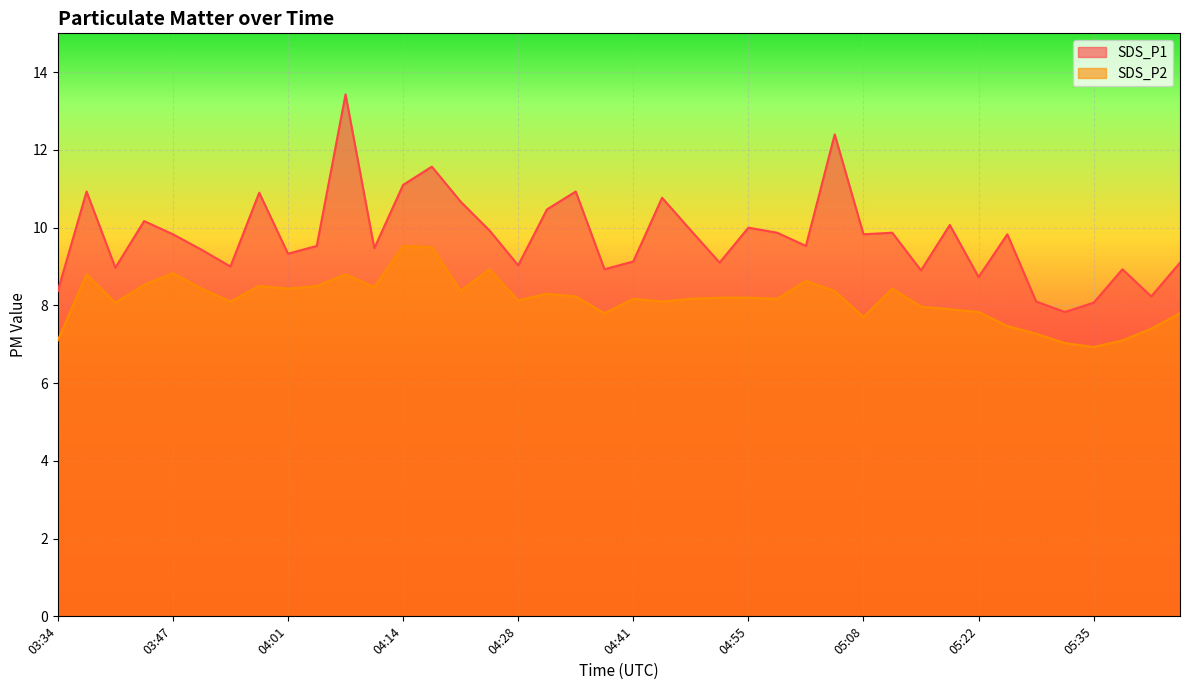

Which label corresponds to the smallest value in the chart?

05:35